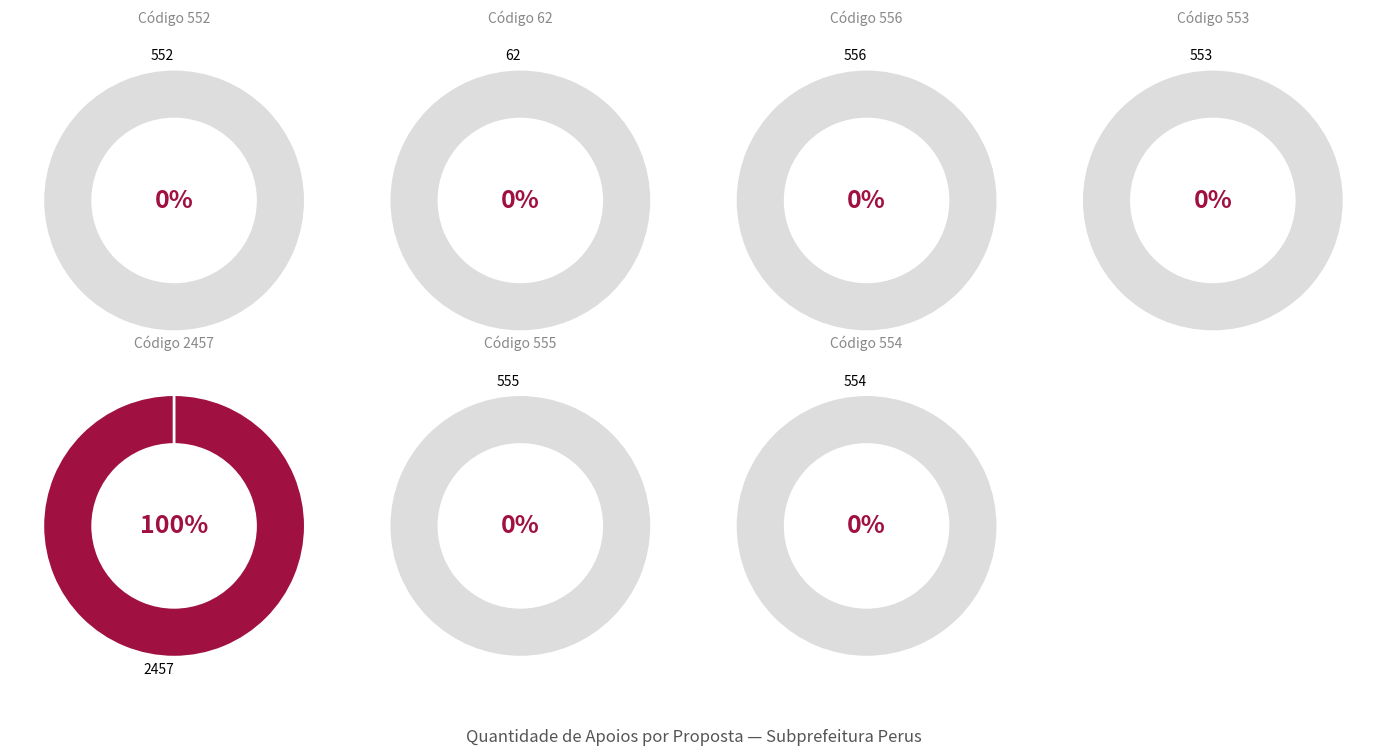

Which category has the smallest portion of the pie?

552